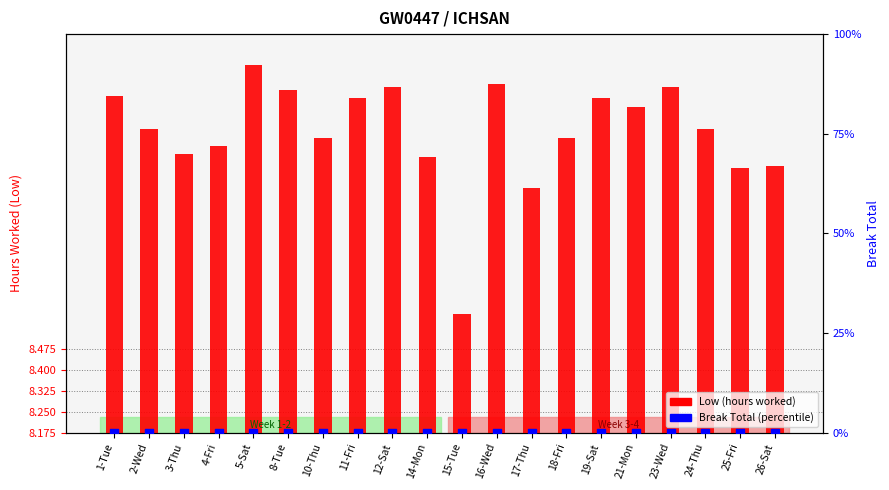

What are all the series names shown in the legend?

Low (hours worked), Break Total (percentile)